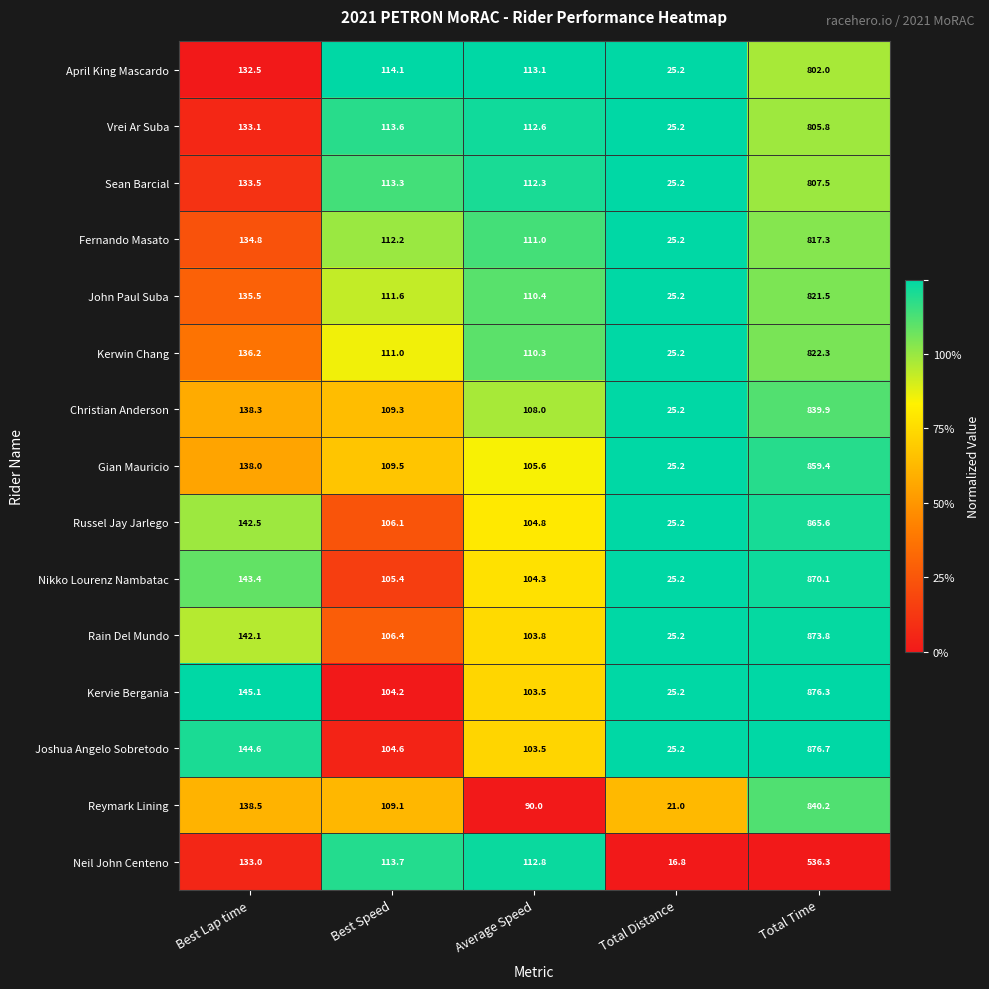

Where does the Kervie Bergania series first go above 104?

Best Lap time